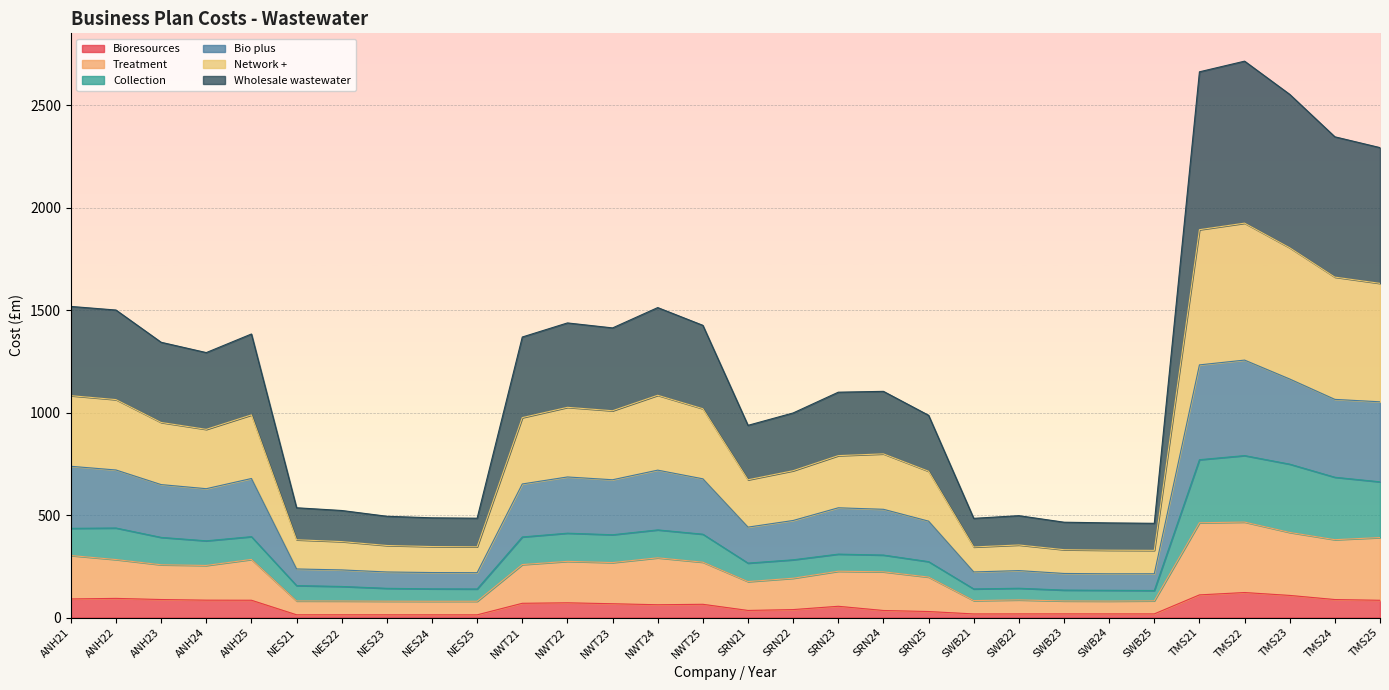

What is the total value across all series at TMS25?

2292.8